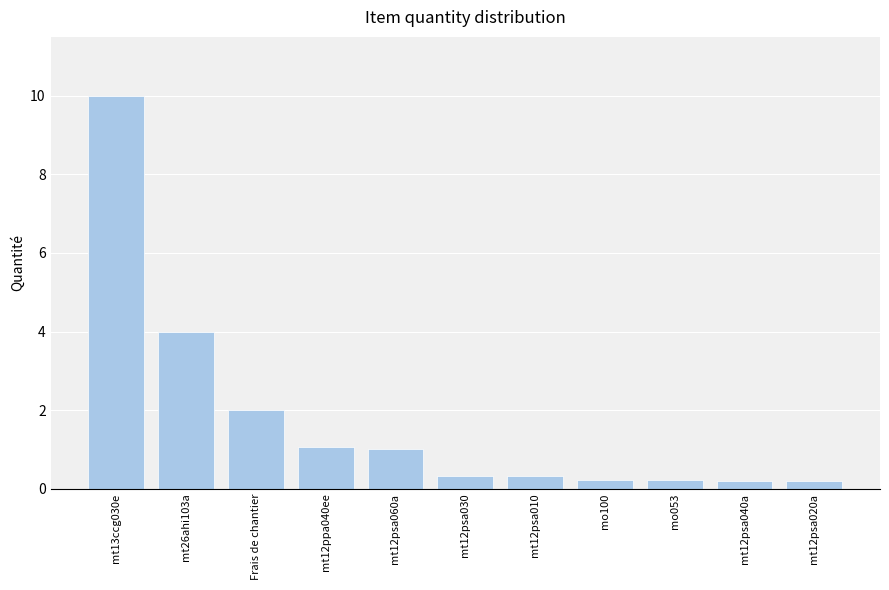

Are the bars grouped side by side (vs. stacked)?

No